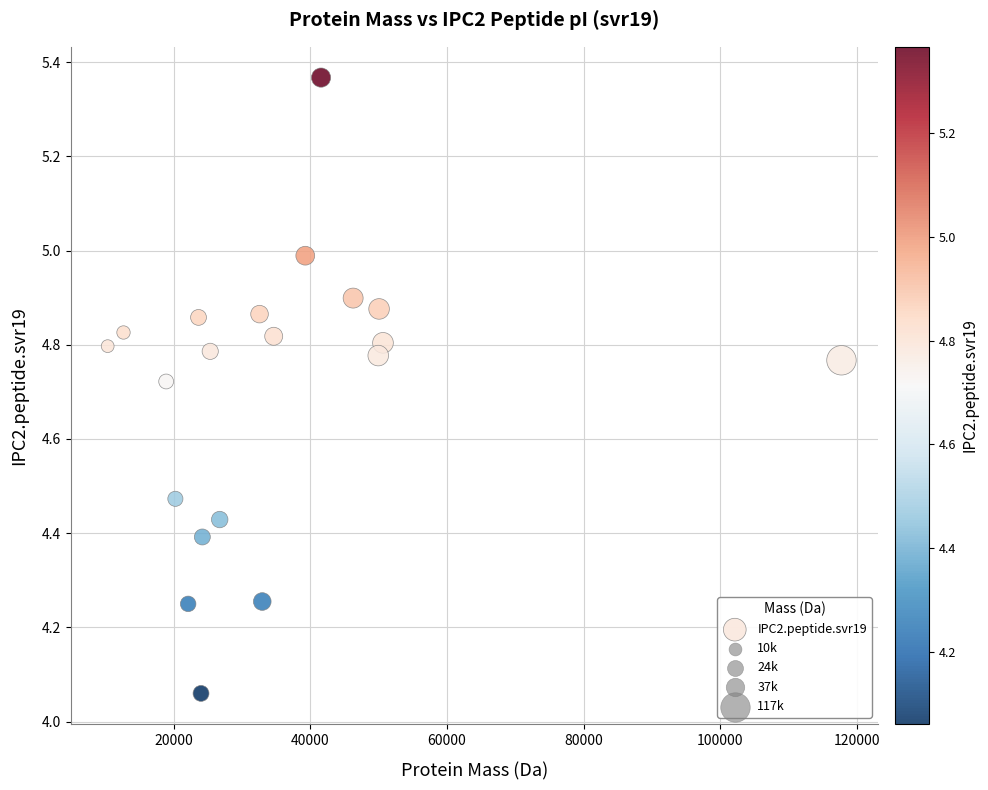

What is the range of X values (max minus min)?

107368.9